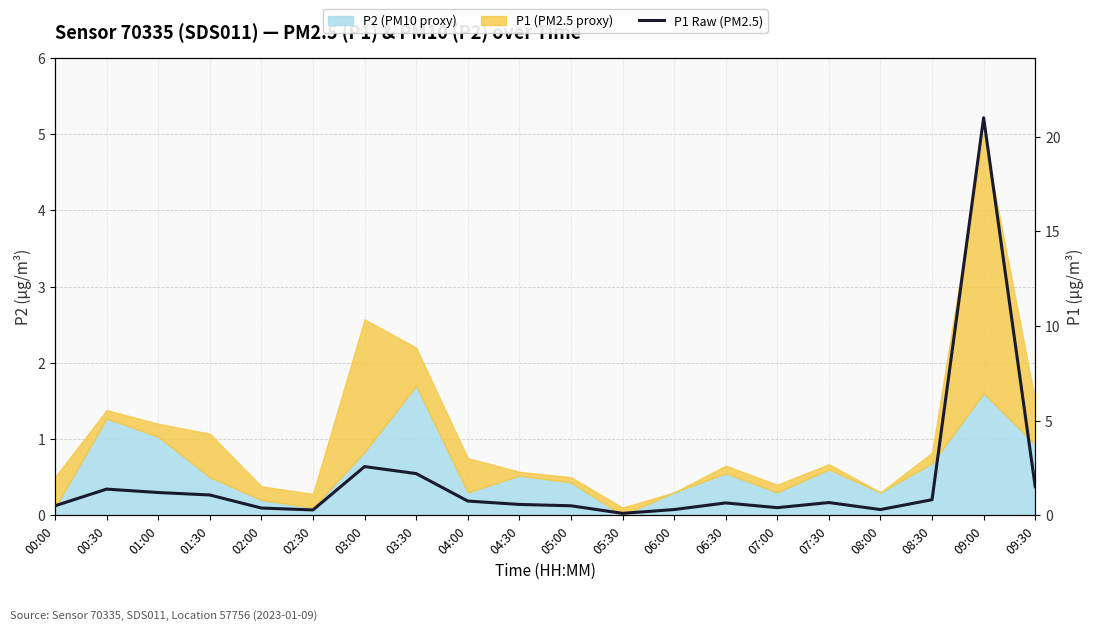

Between 03:30 and 02:00, which is larger?

03:30